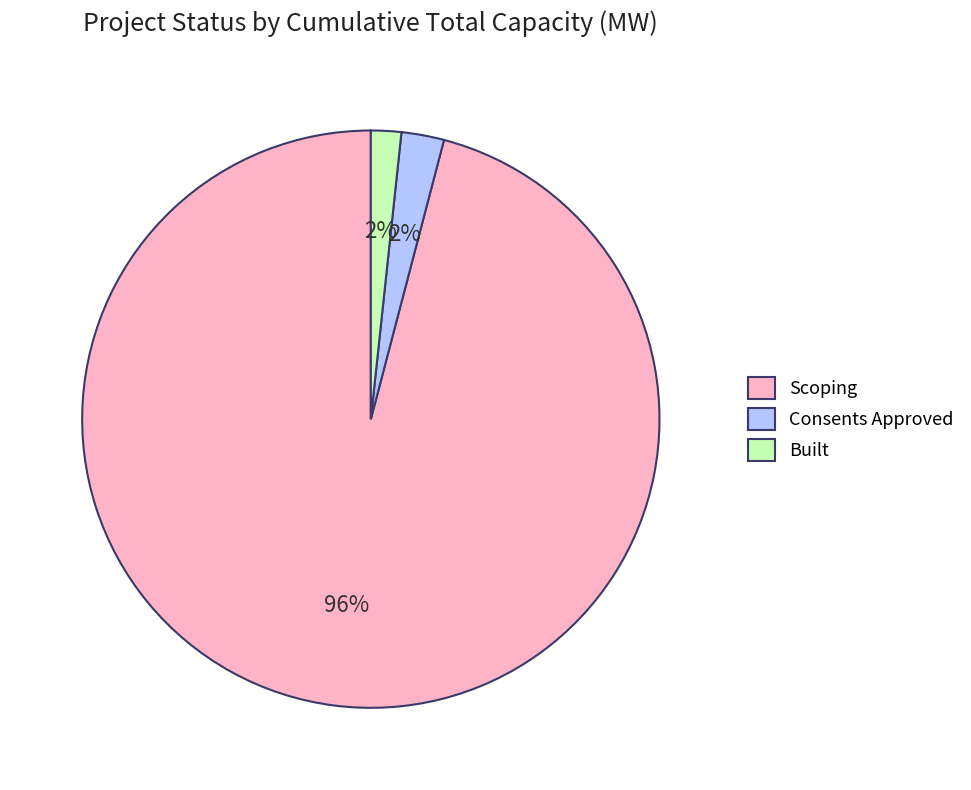

What is the largest slice in the pie chart?

Scoping